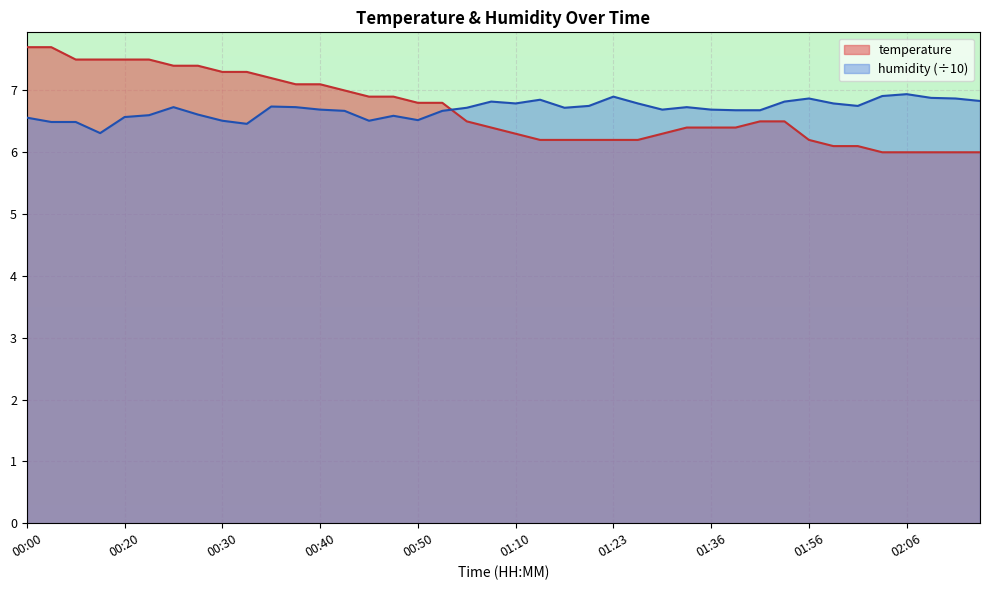

True or false: humidity has more than 2 points higher than both neighbors.

True